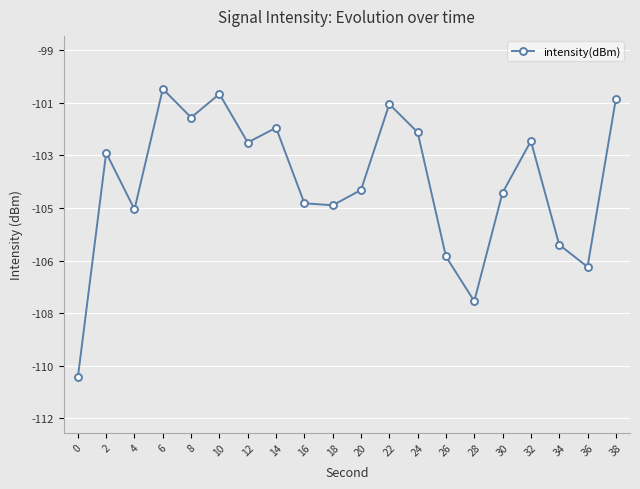

Does the chart have visible grid lines?

Yes